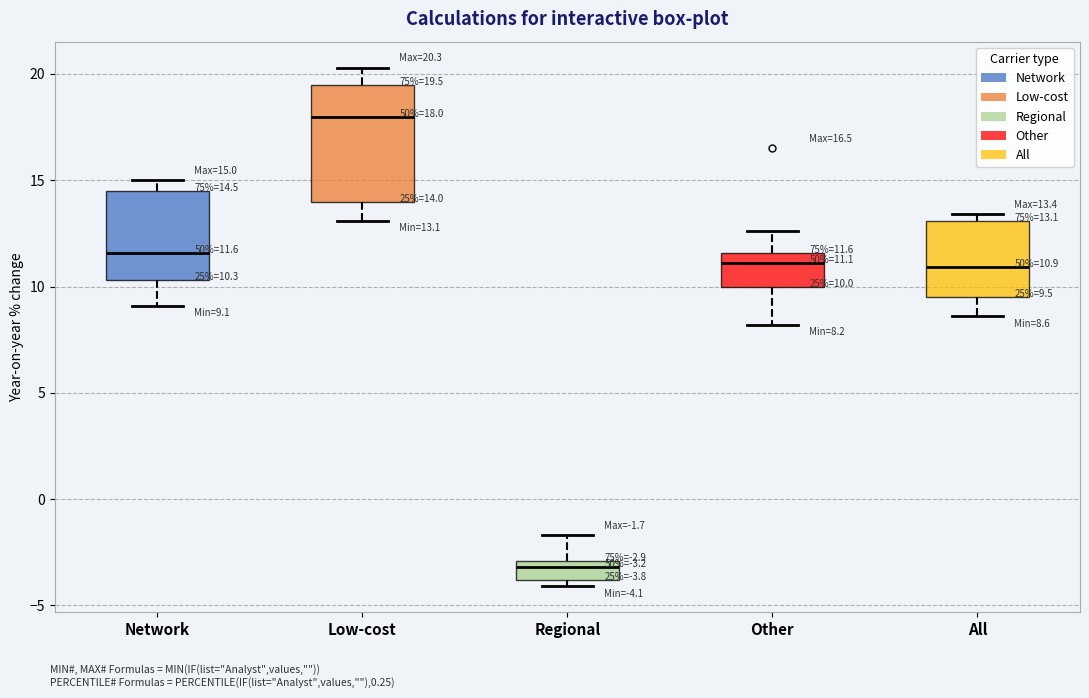

Which box has the highest median line?

Low-cost